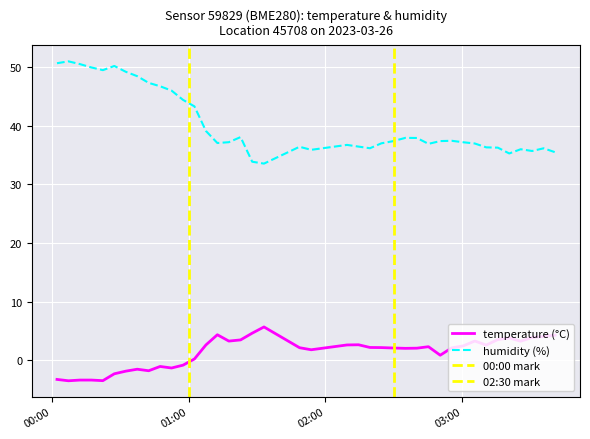

What is the maximum value for humidity (%)?

51.0